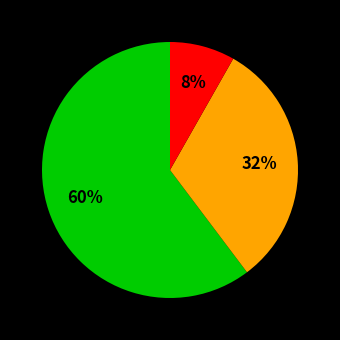

Is there a majority slice in this chart?

Yes